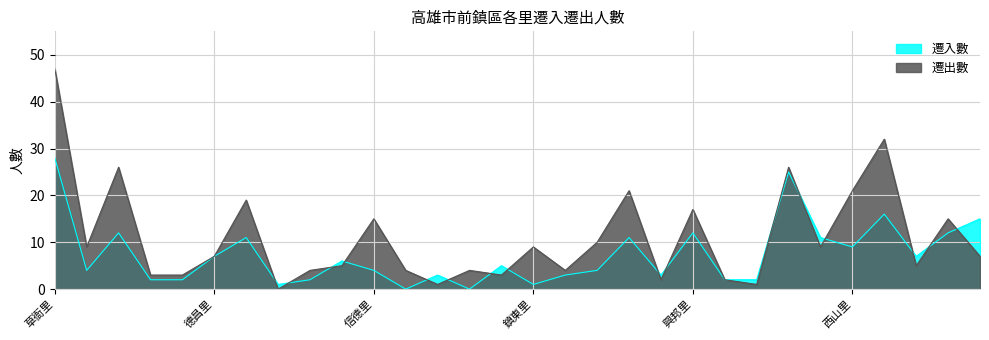

Where is 遷入數 nearest to the value 14?

良和里